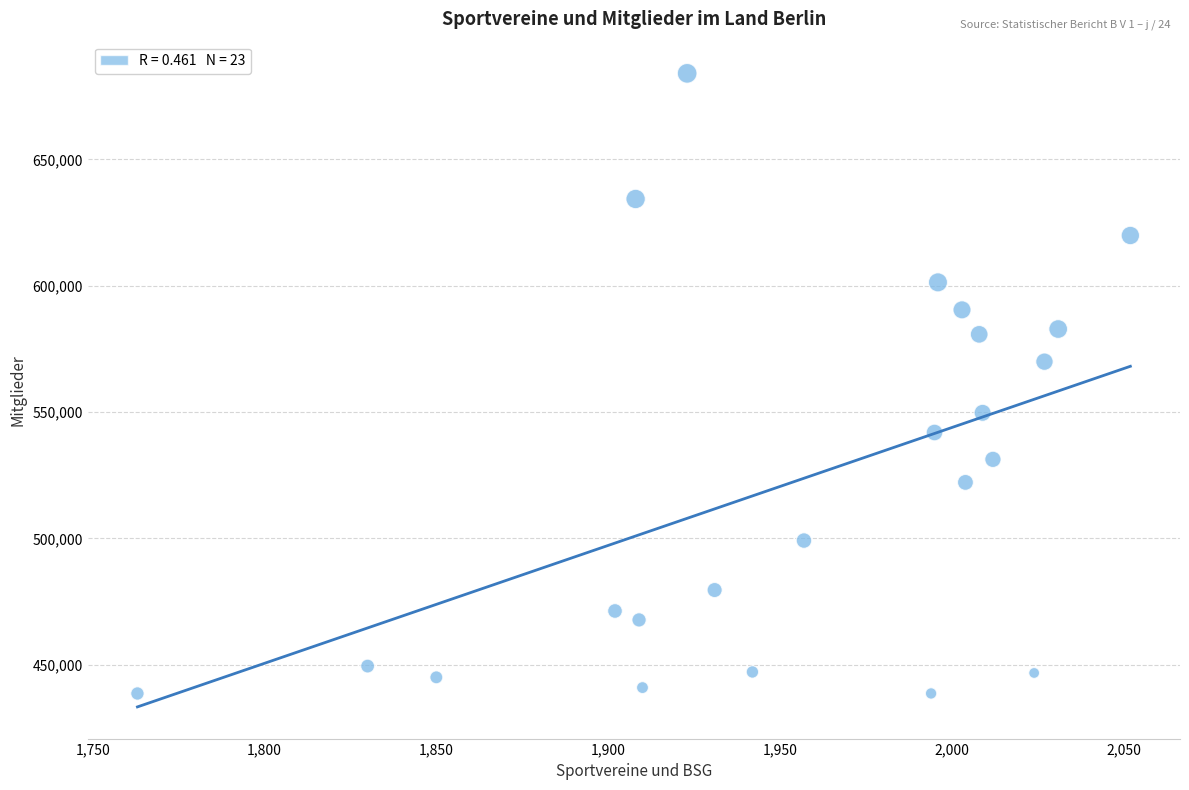

What Y value in the scatter plot is closest to 561318?

569928